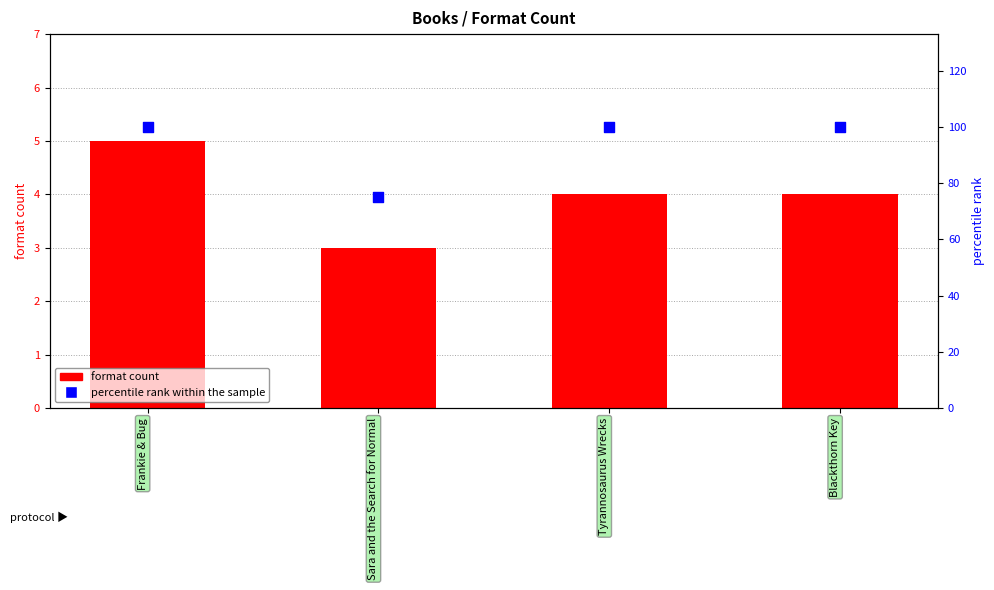

Which series contains the highest Y value?

percentile rank within the sample